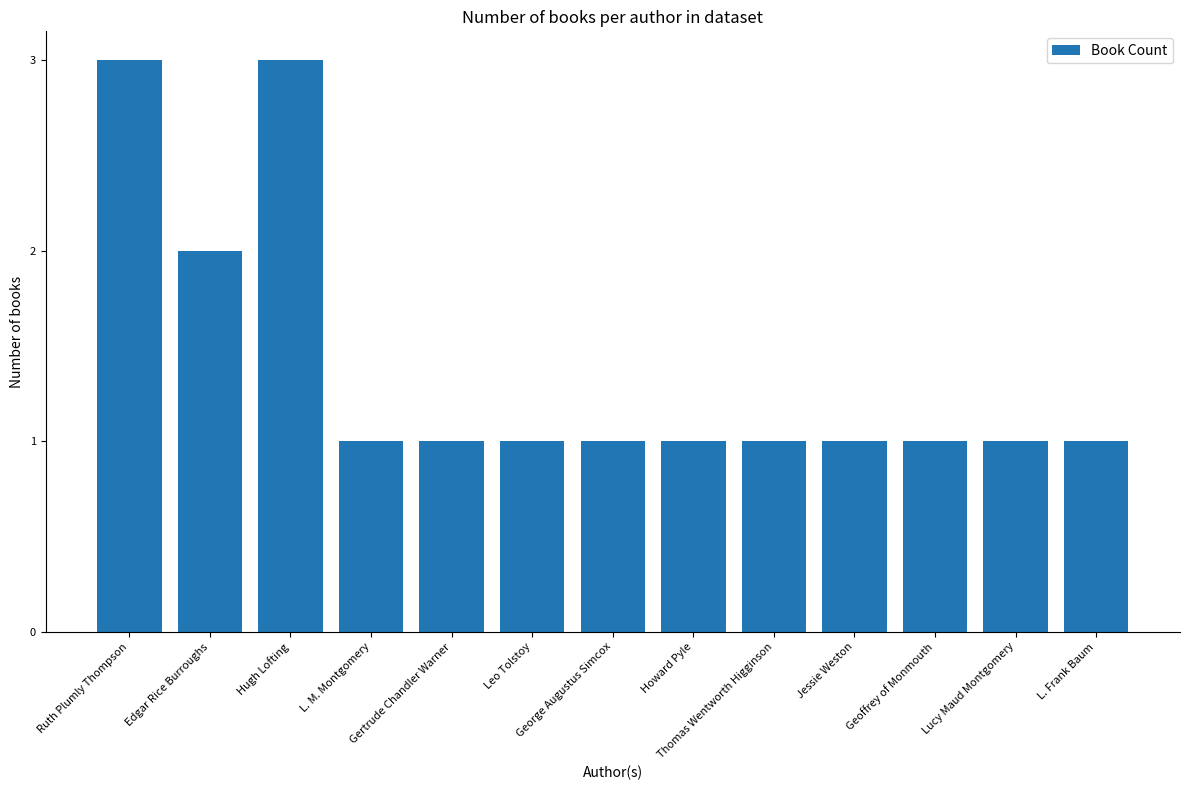

What is the greatest value displayed?

3